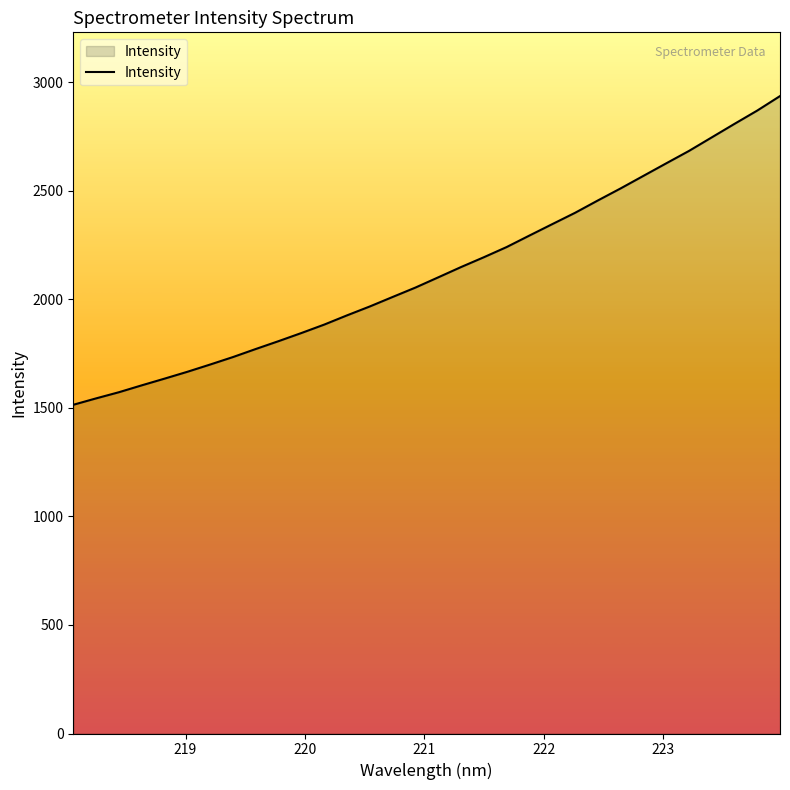

What is the maximum value shown in the chart?

2937.0